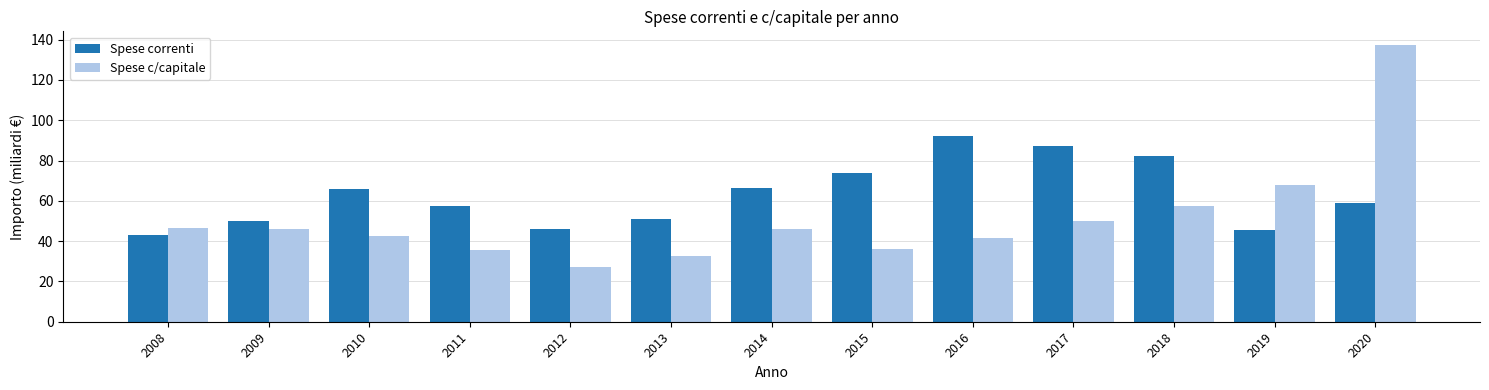

At how many categories does at least one series exceed 109?

1